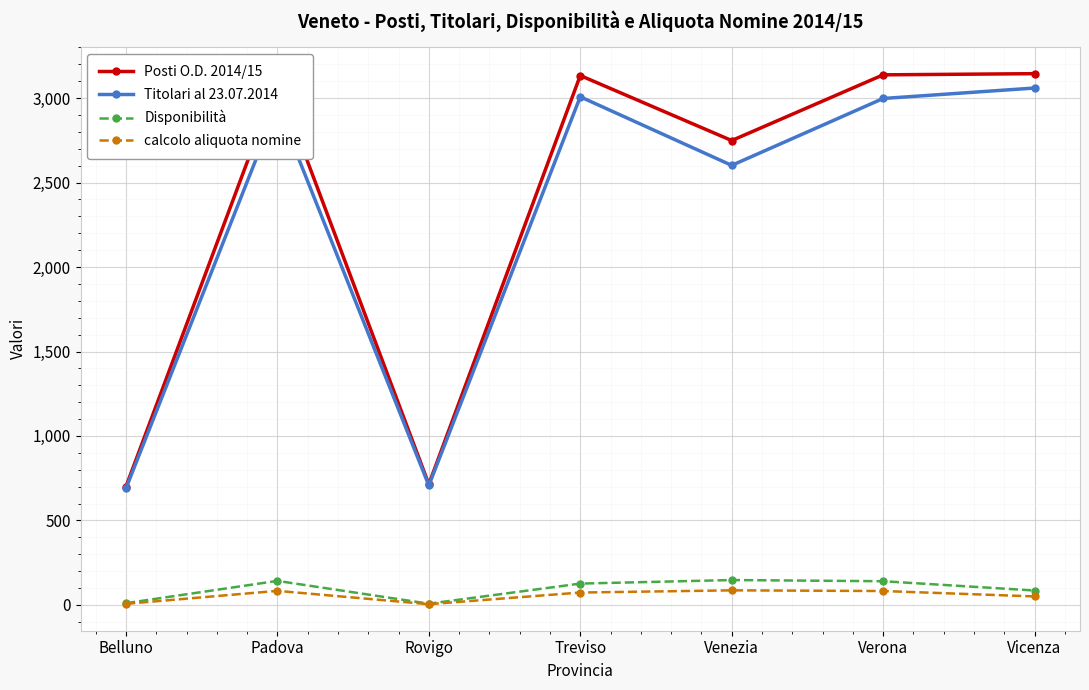

Count the number of categories in the chart.

7